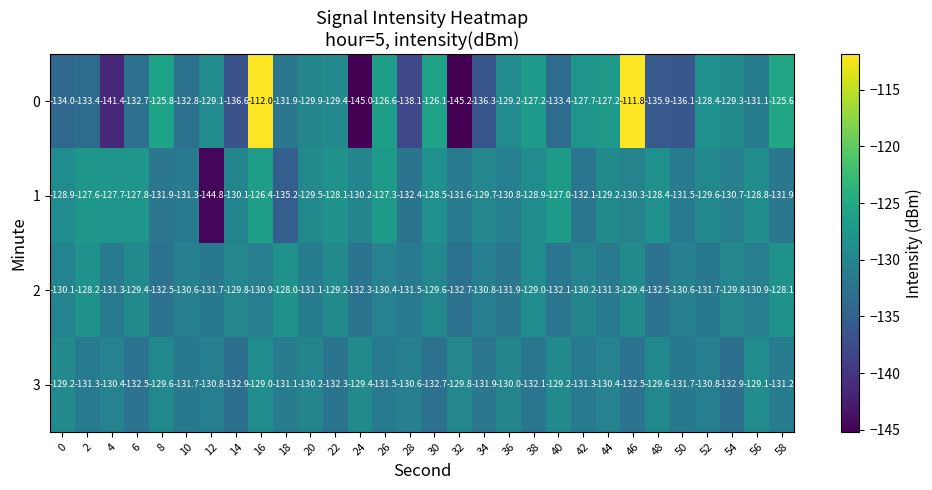

What is the difference between the maximum and minimum values in the 2 series?

4.7